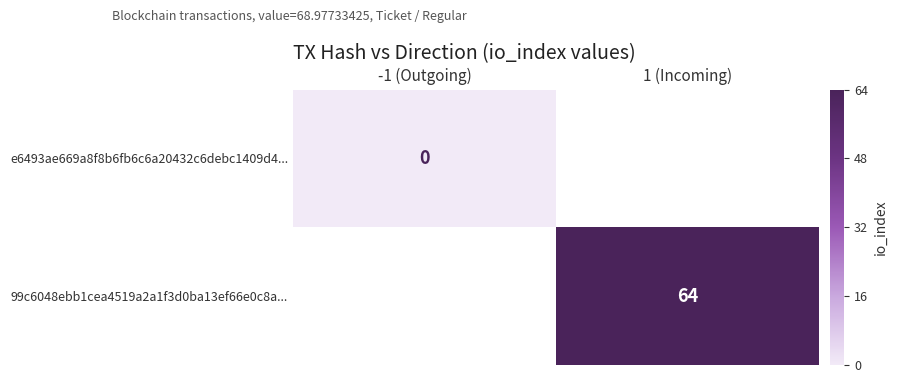

The value of 99c6048ebb1cea4519a2a1f3d0ba13ef66e0c8a... at 1 (Incoming) is 18. True or false?

False